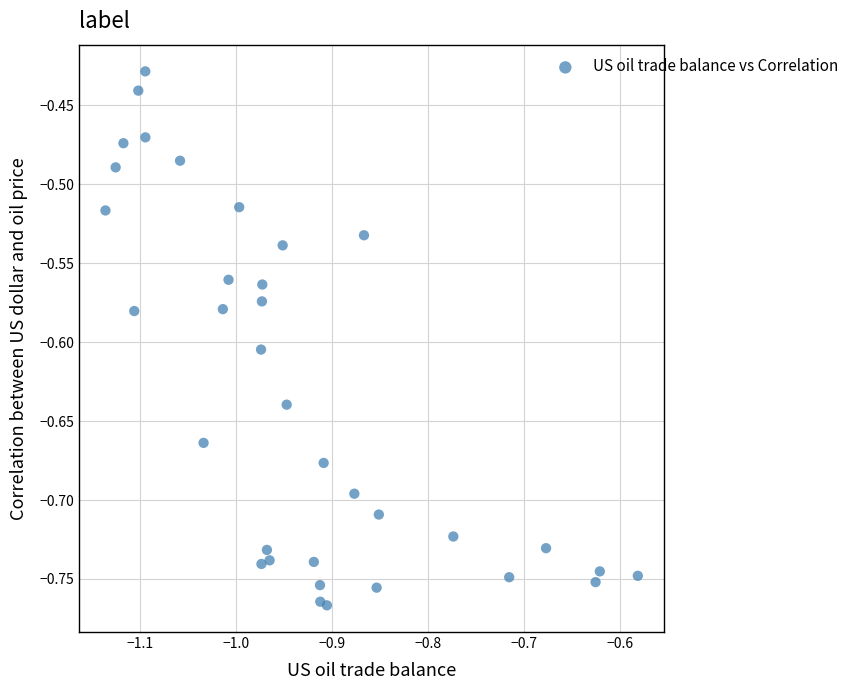

What is the range of Y values (max minus min)?

0.3